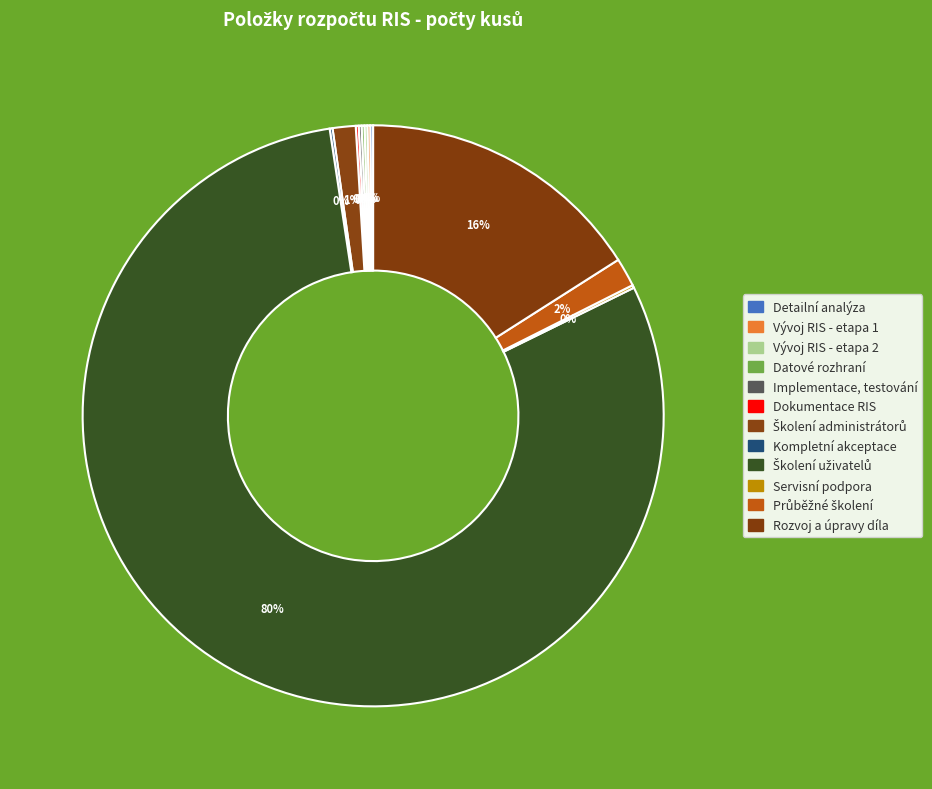

What percentage is NOT represented by Implementace, testování?

99.8%